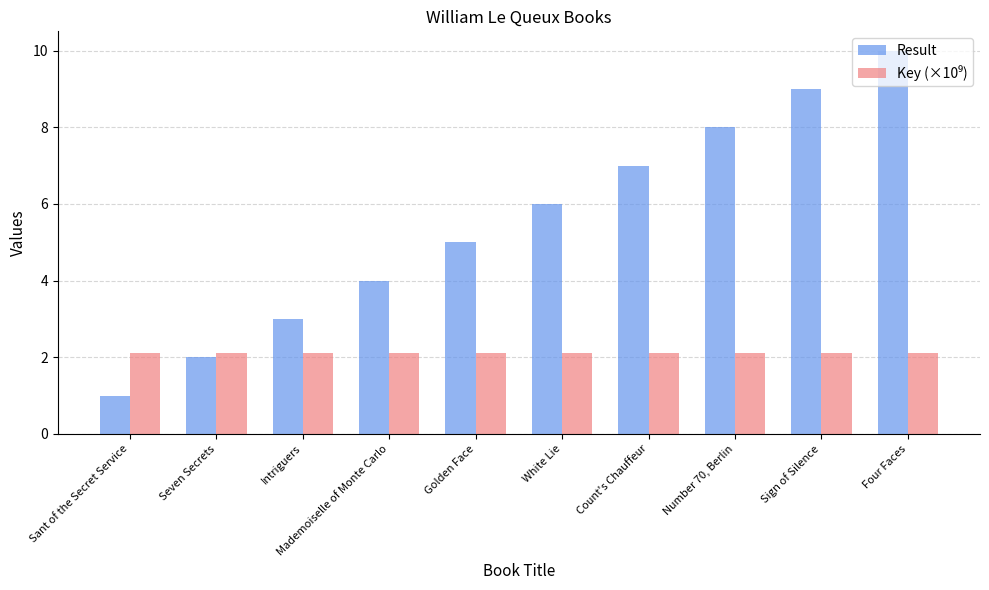

What is the total value across all series at Sign of Silence?

11.1